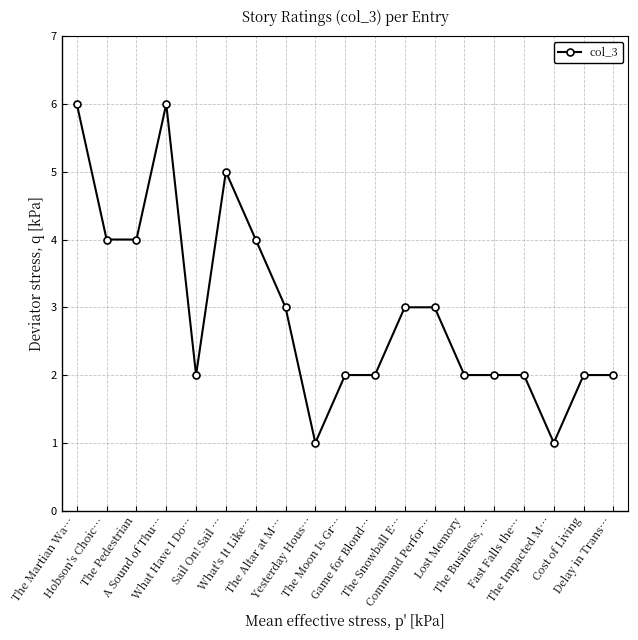

What is the greatest value displayed?

6